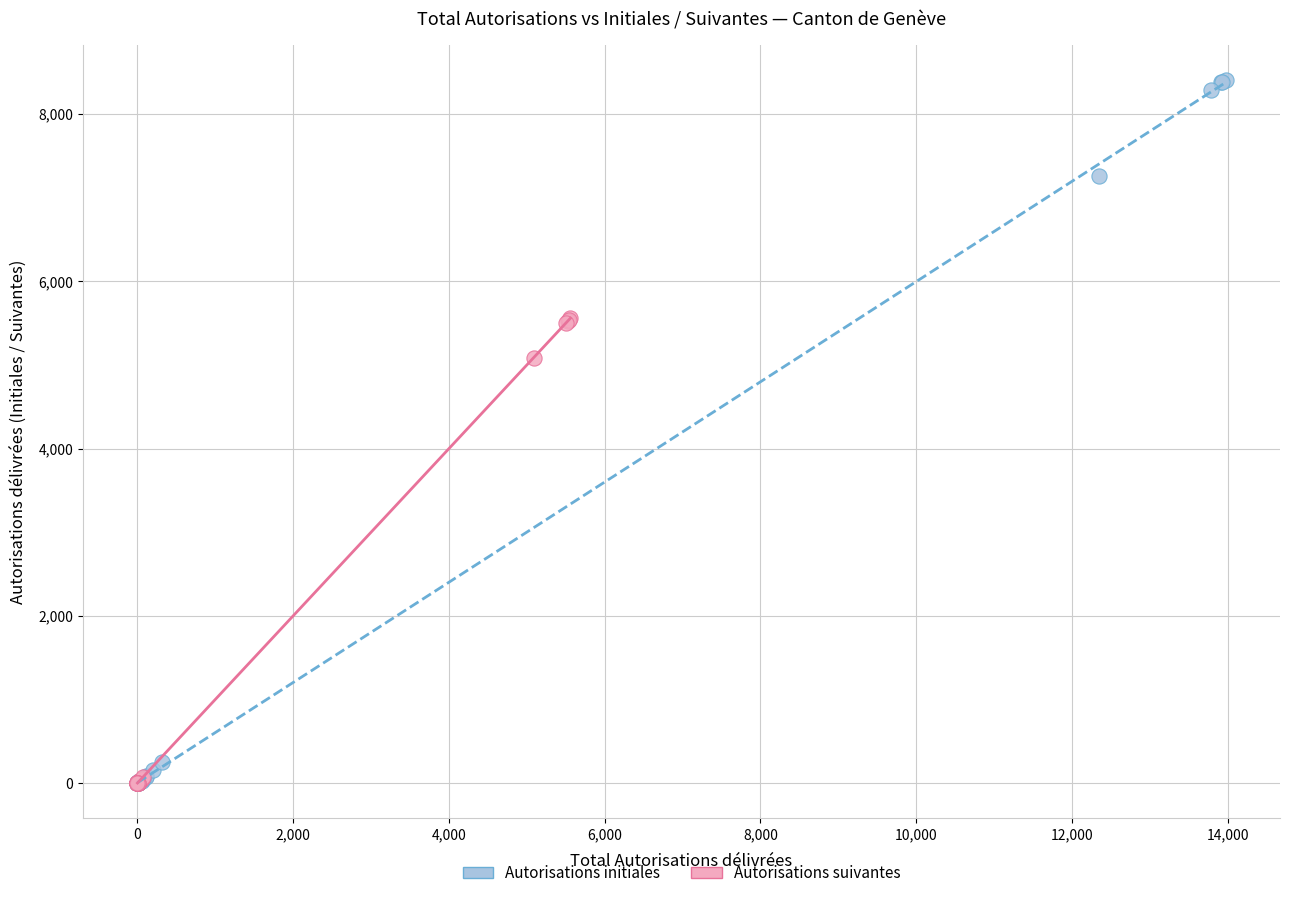

Which series contains the highest Y value?

Autorisations initiales